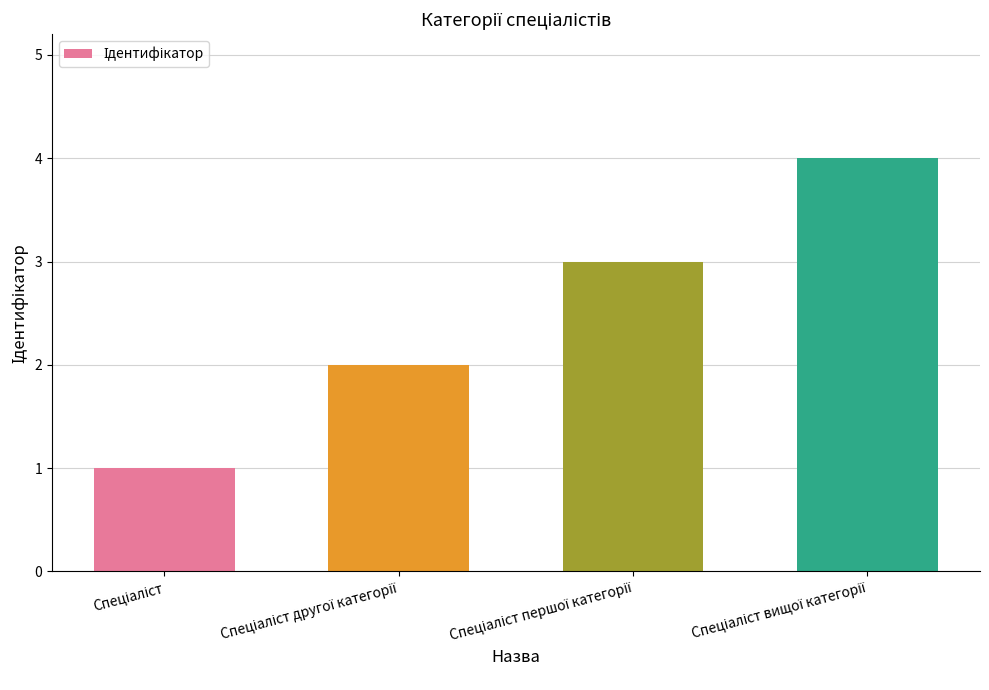

What is the sum of all values?

10